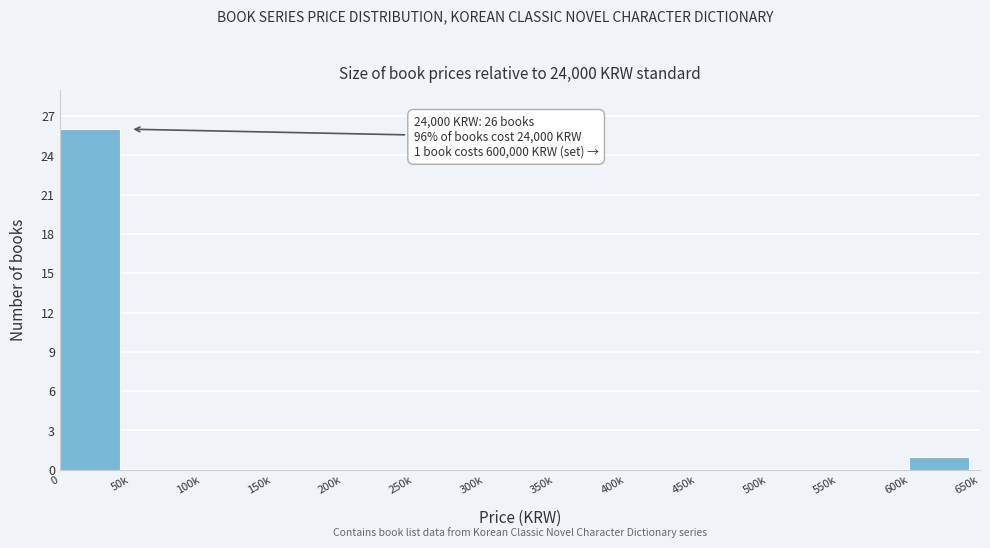

Reading right to left, transcribe all the data shown in this chart.

600k=1	550k=0	500k=0	450k=0	400k=0	350k=0	300k=0	250k=0	200k=0	150k=0	100k=0	50k=0	0=26